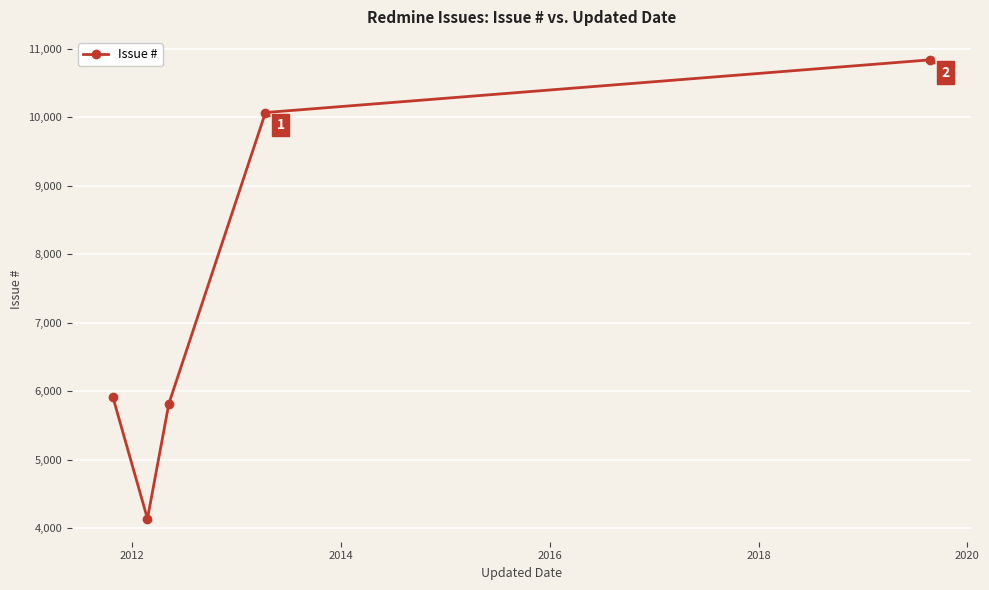

What is the maximum value shown in the chart?

10835